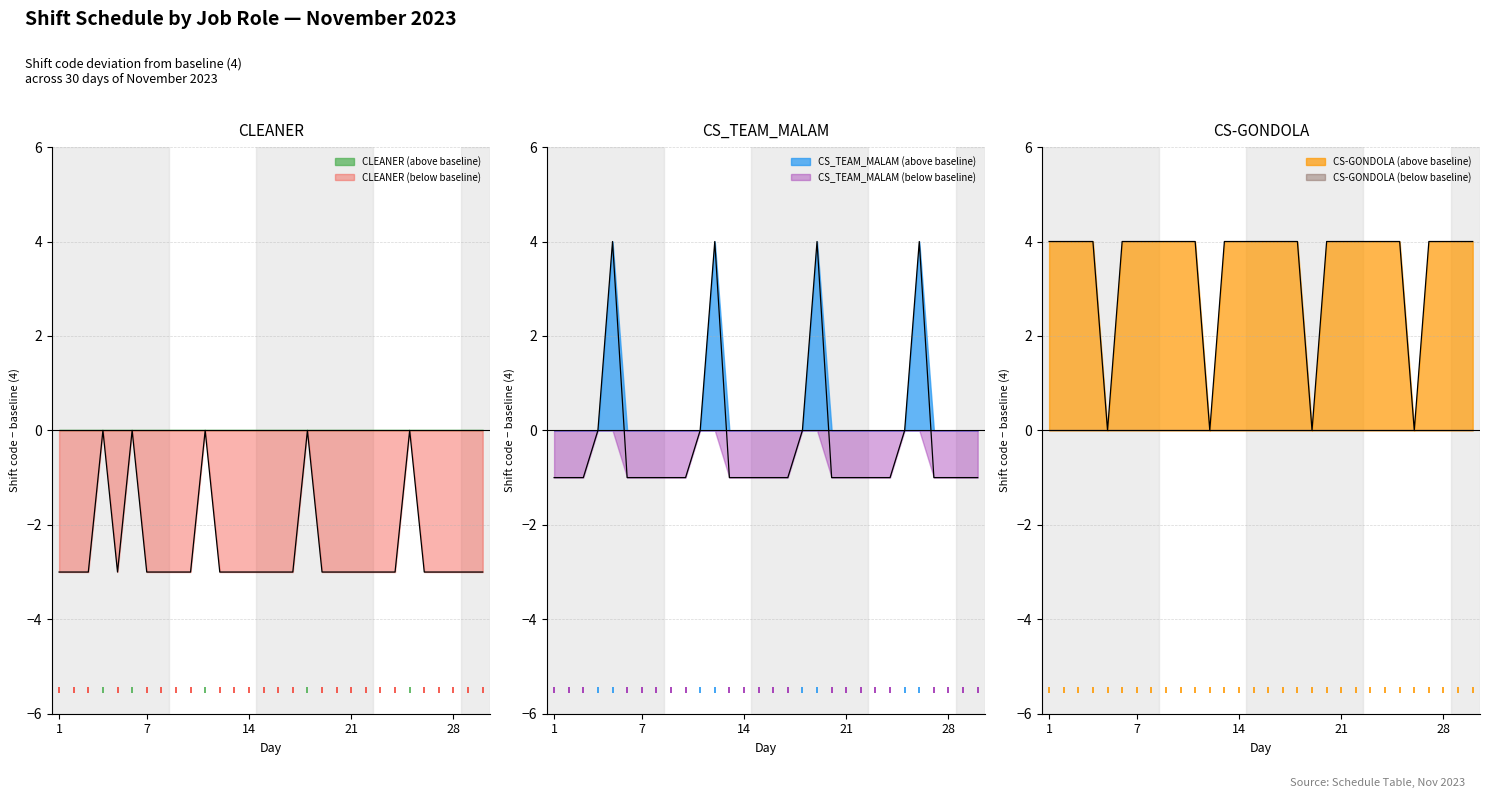

What is the average value of the CS-GONDOLA series?

3